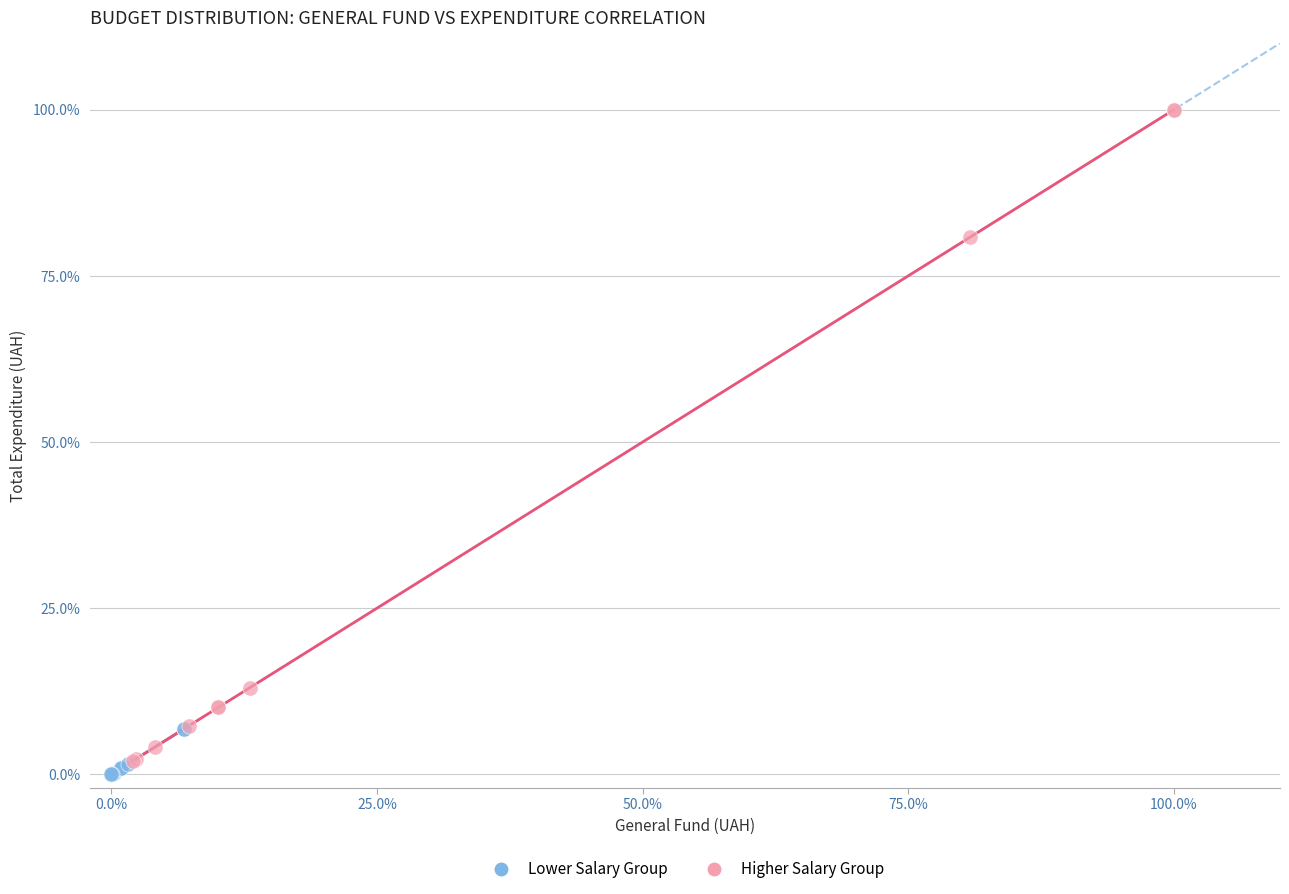

Which series reaches the maximum Y coordinate?

Higher Salary Group